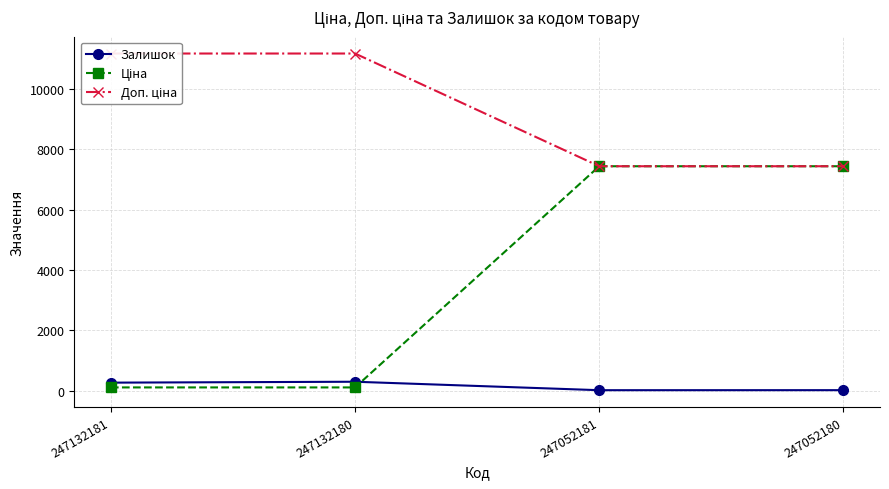

Reading left to right, transcribe all the data shown in this chart.

Залишок: 247132181=270.0	247132180=300.0	247052181=20.0	247052180=21.0
Ціна: 247132181=111.7	247132180=111.7	247052181=7436.2	247052180=7436.2
Доп. ціна: 247132181=11169.0	247132180=11169.0	247052181=7436.2	247052180=7436.2